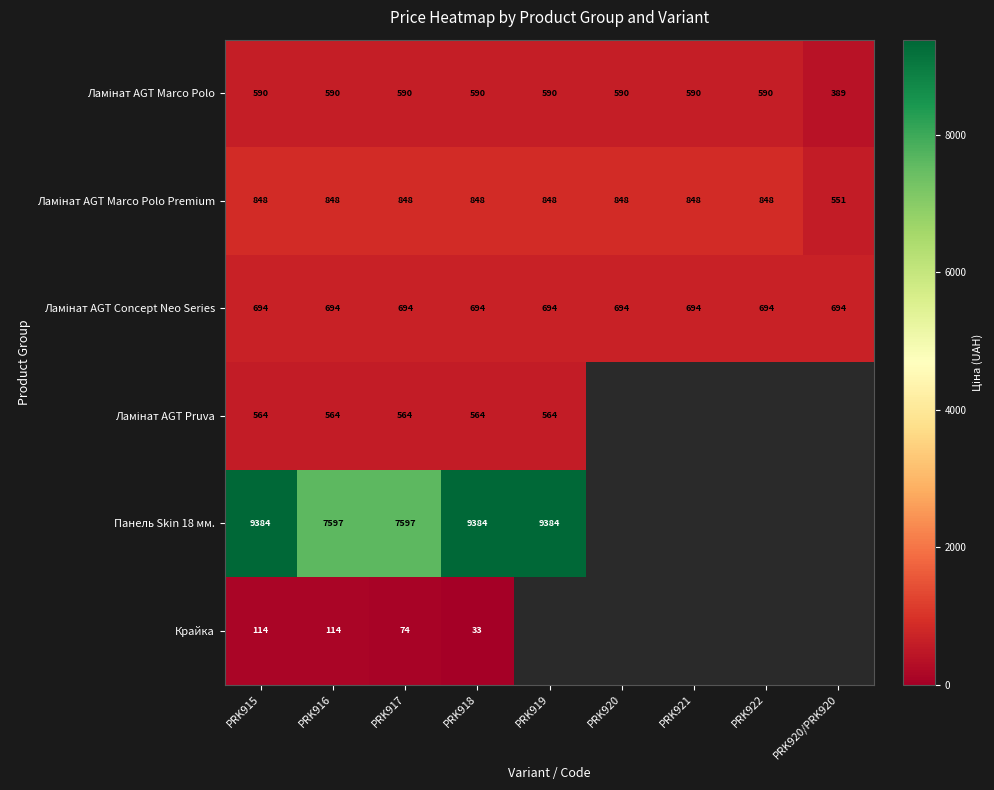

True or false: Крайка has a value of 130 at PRK917.

False